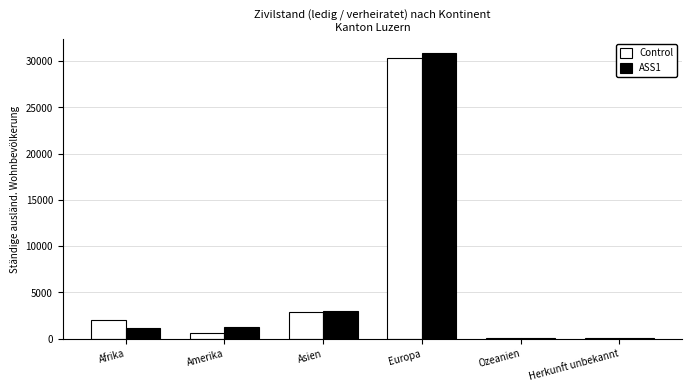

Which category has the highest value across all series?

Europa